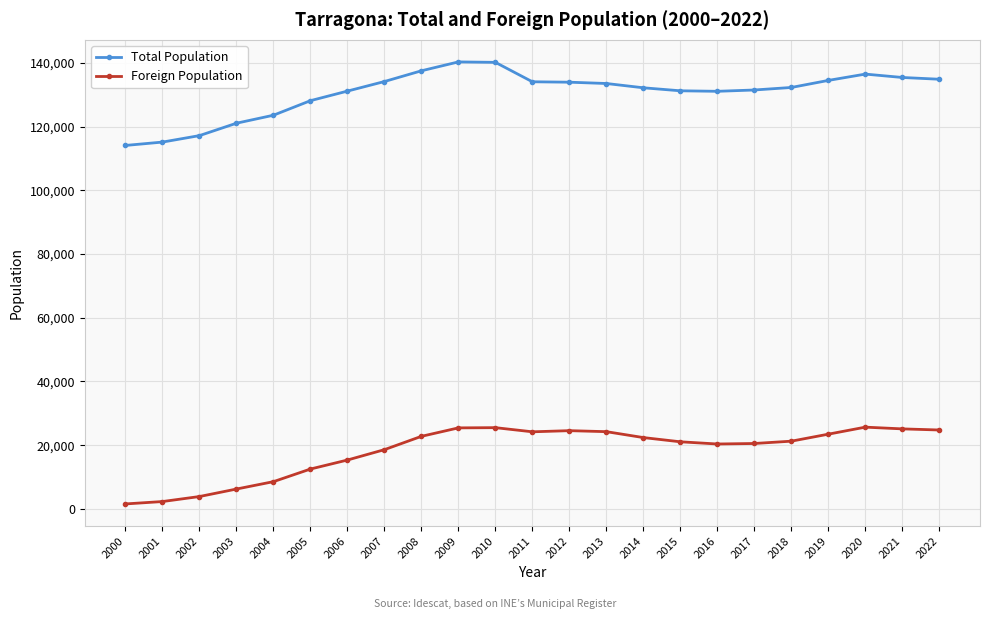

True or false: Foreign Population has more than 1 interior local peaks.

True